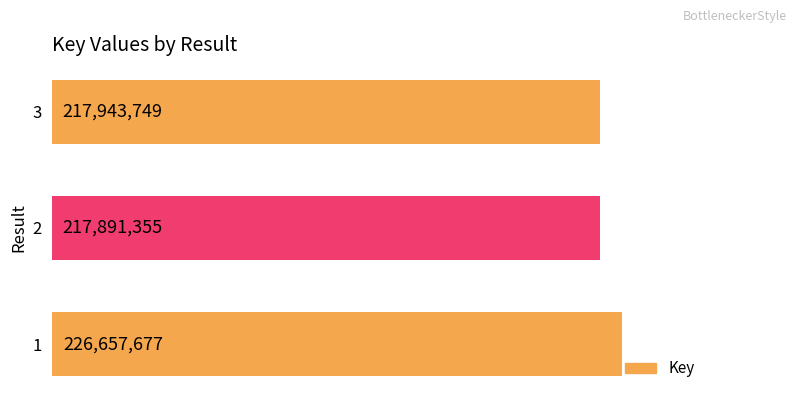

Reading top to bottom, extract all data points from this chart.

217943749	217891355	226657677